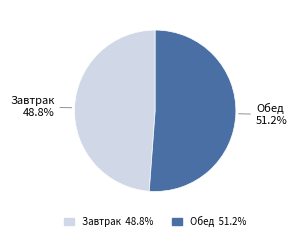

What percentage do Завтрак and Обед together represent?

100.0%